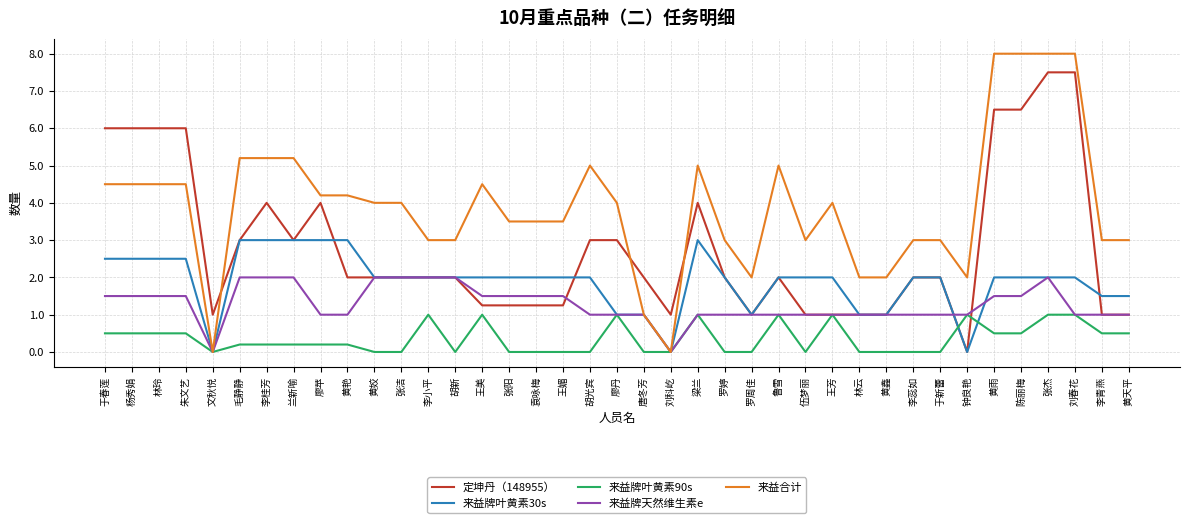

Is it true that 来益合计 equals 4.0 at 黄姣?

True